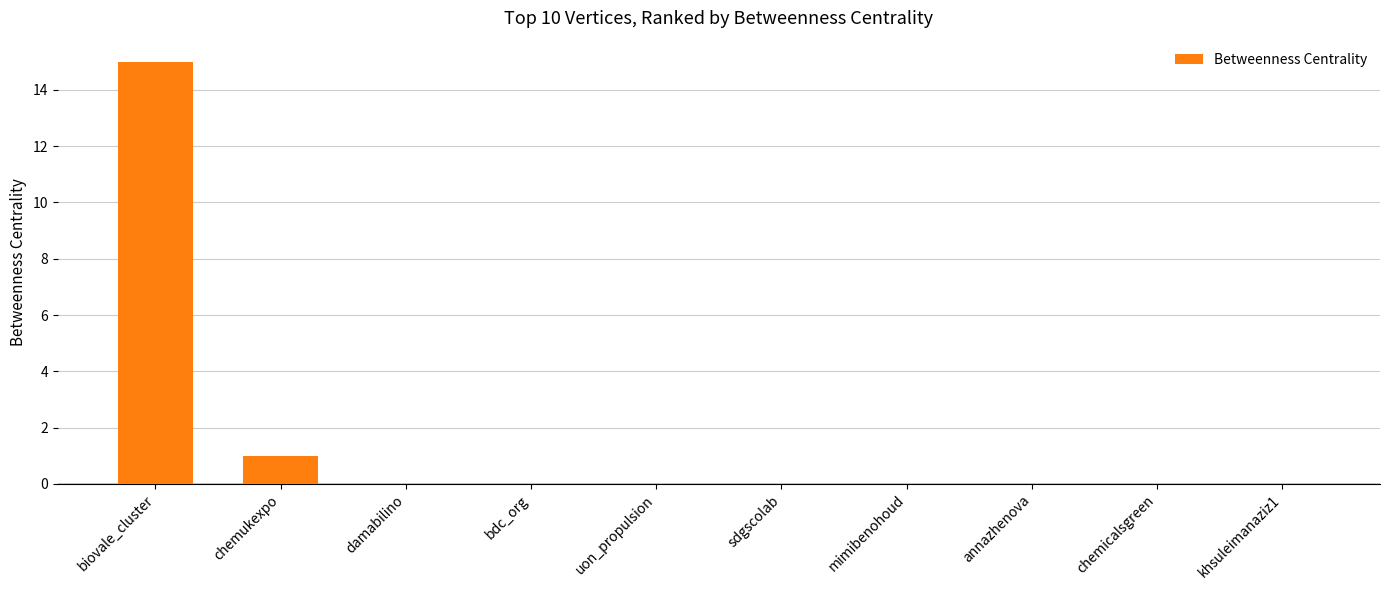

Reading left to right, list all the values displayed in this chart.

biovale_cluster=15	chemukexpo=1	damabilino=0	bdc_org=0	uon_propulsion=0	sdgscolab=0	mimibenohoud=0	annazhenova=0	chemicalsgreen=0	khsuleimanaziz1=0